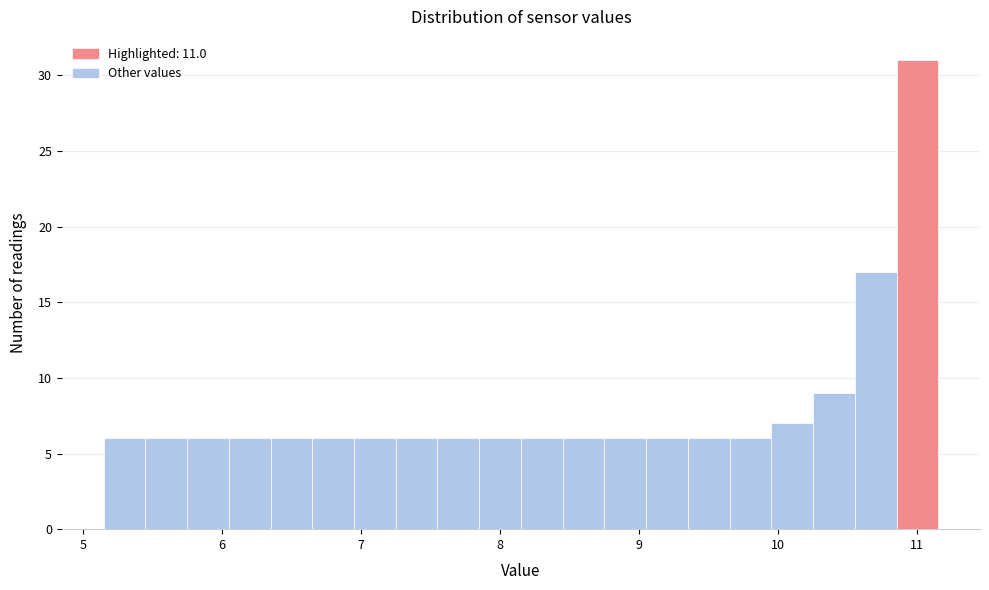

Read against the x-axis, roughly where is the centre of the tallest bar?

11.0